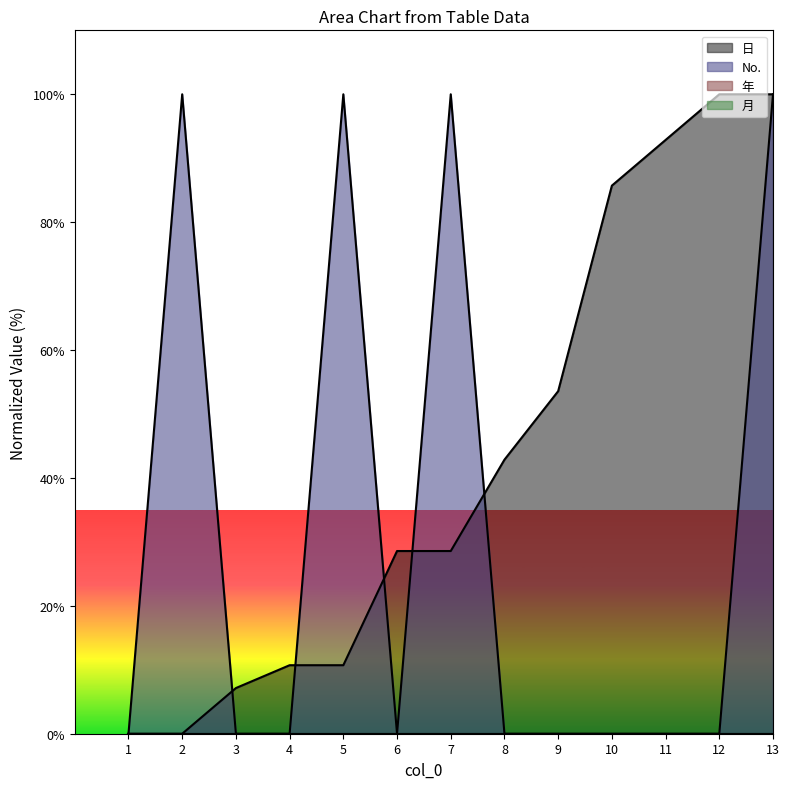

Is the value of No. at 13 greater than the value of 日 at 4?

Yes